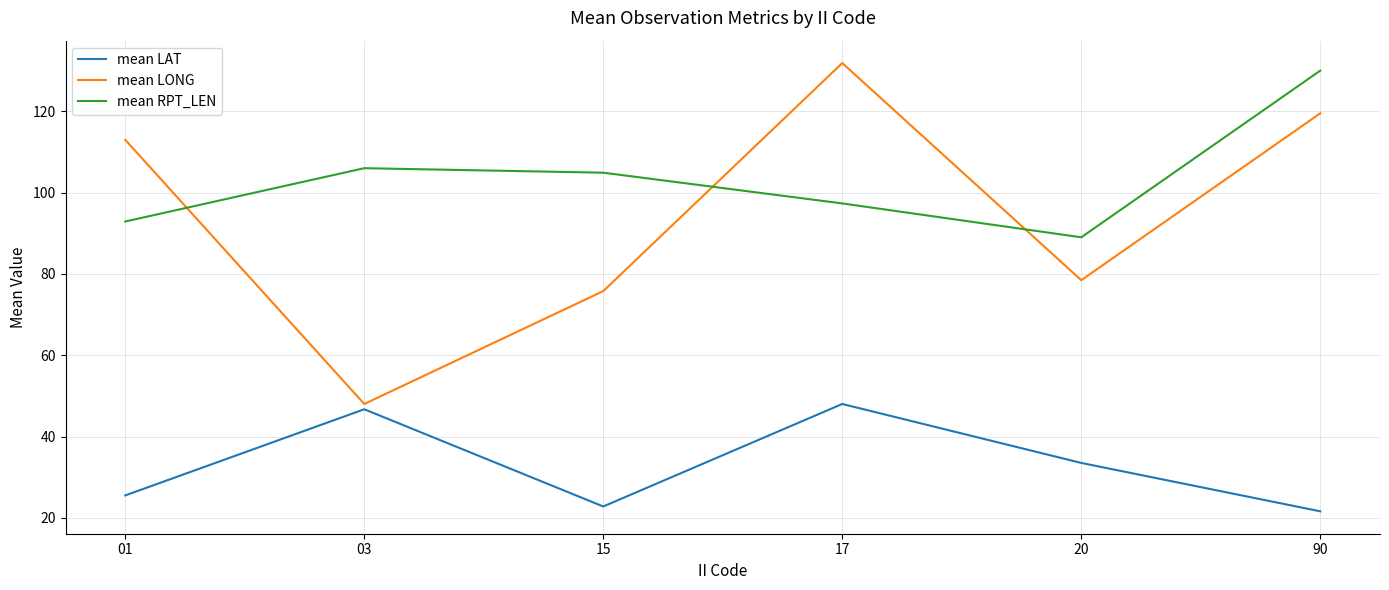

True or false: mean RPT_LEN and mean LAT intersect in this chart.

False